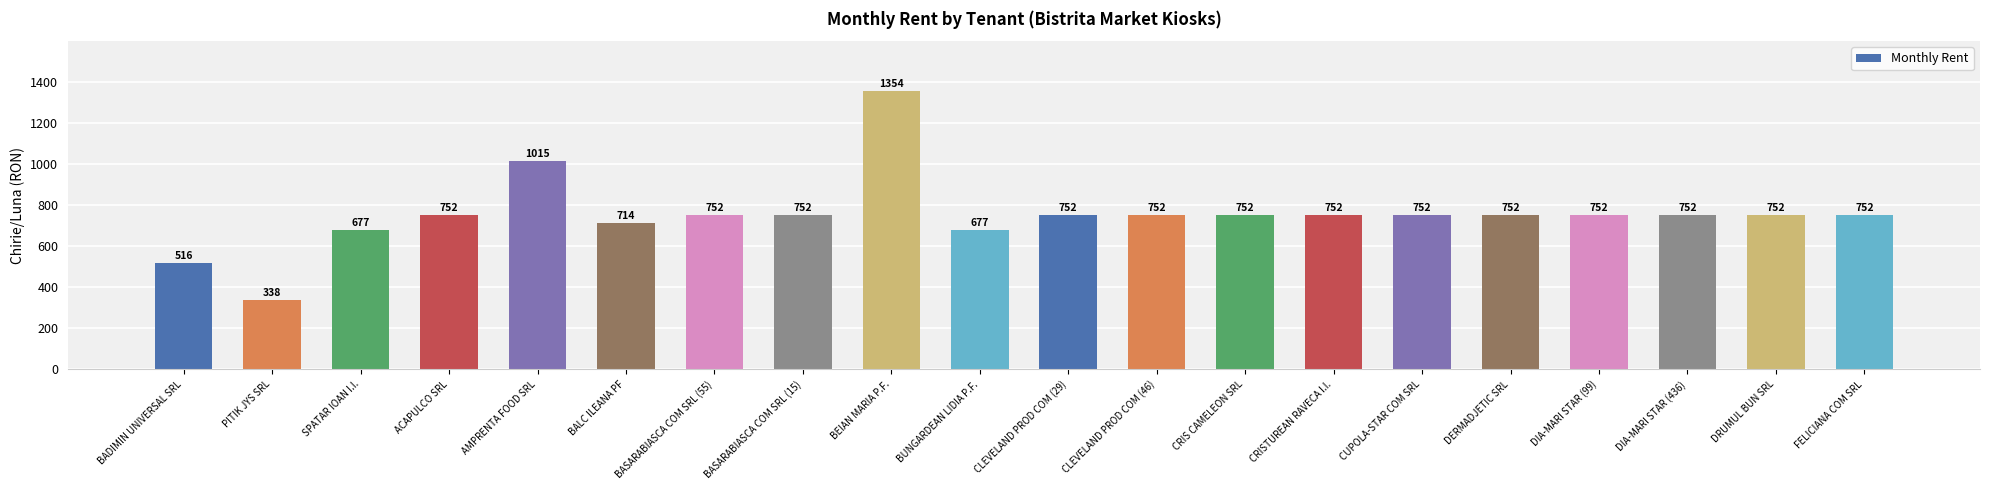

What is the label of the 4th bar from the right?

DIA-MARI STAR (99)